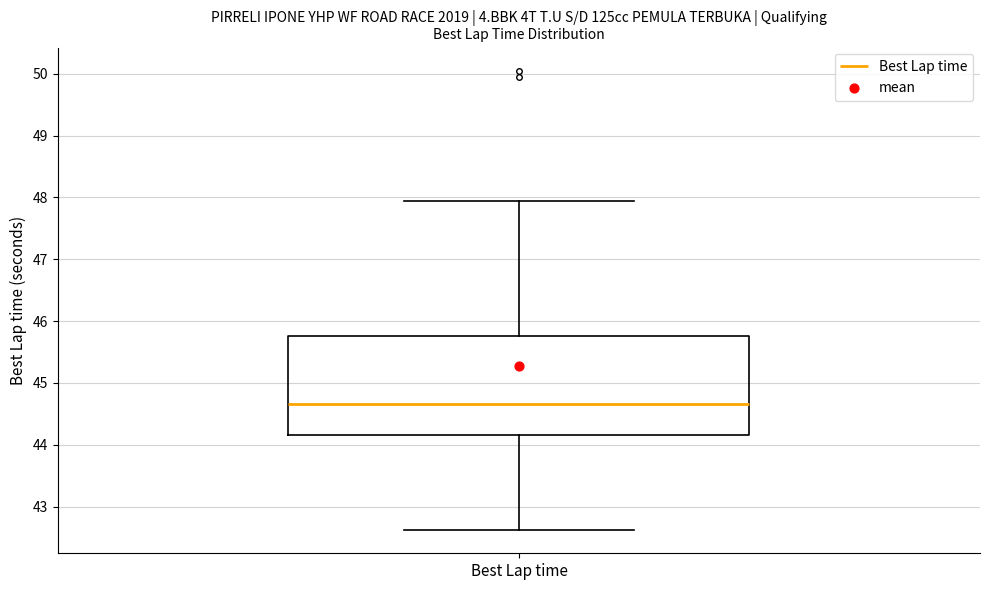

Where is the lower edge of the box for Best Lap time on the y-axis? The values are not printed on the chart, so give them approximately, as read against the axis.

44.2